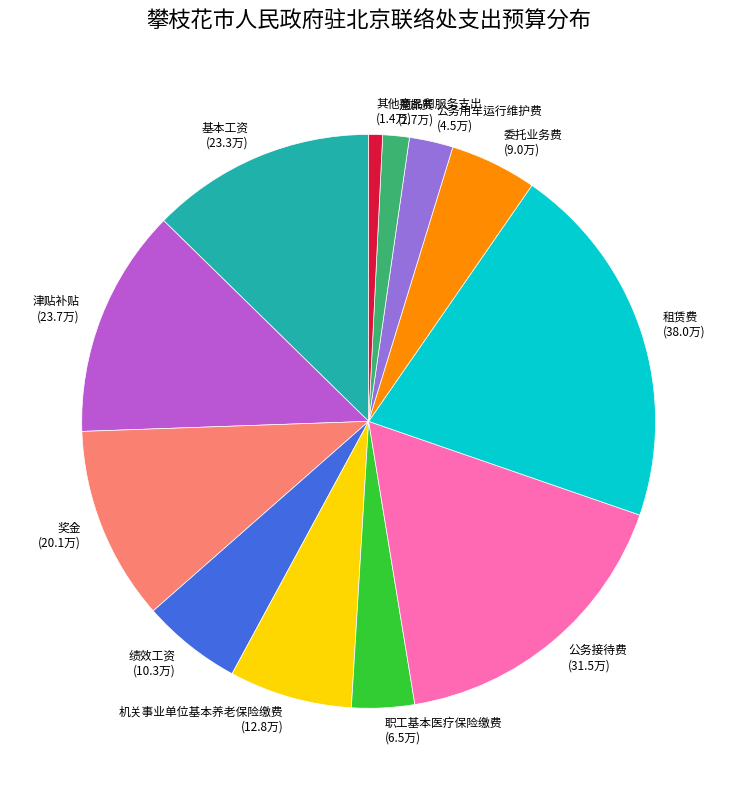

Approximately how many times larger is the value at 机关事业单位基本养老保险缴费 compared to 绩效工资?

1.2